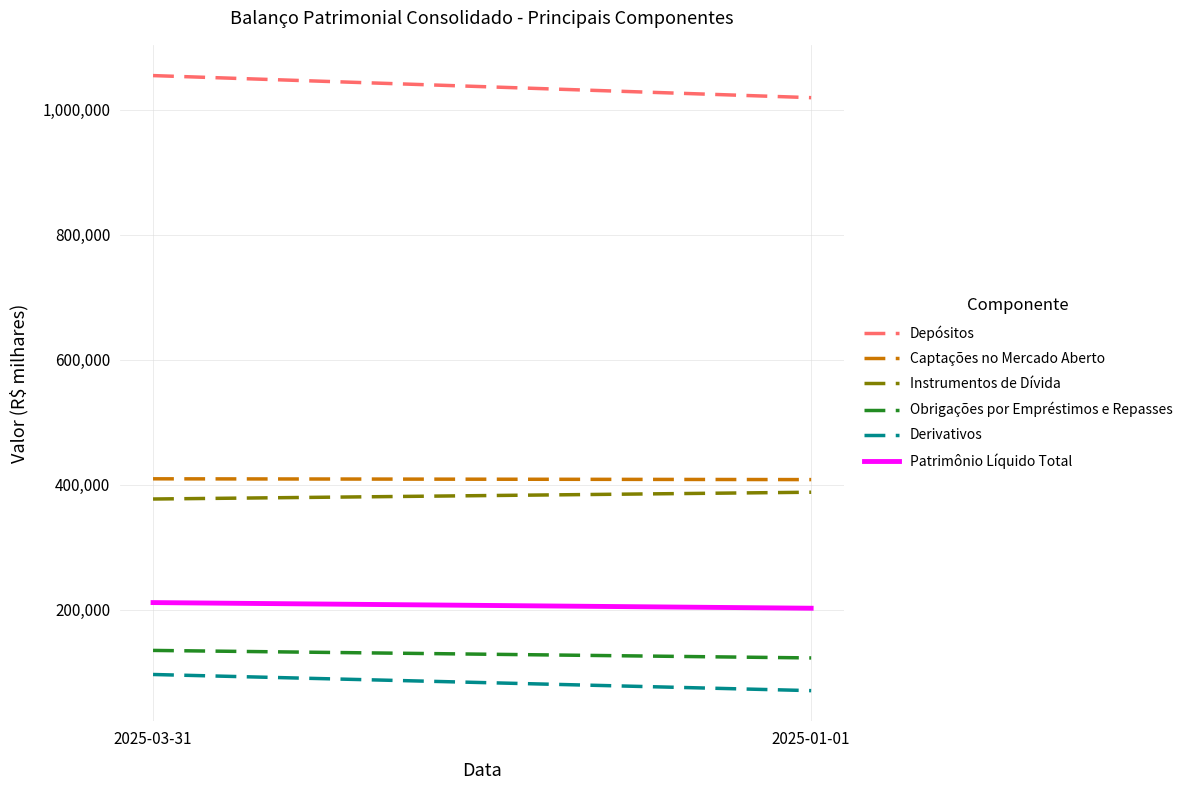

Is the value of Patrimônio Líquido Total at 2025-03-31 greater than the value of Captações no Mercado Aberto at 2025-03-31?

No